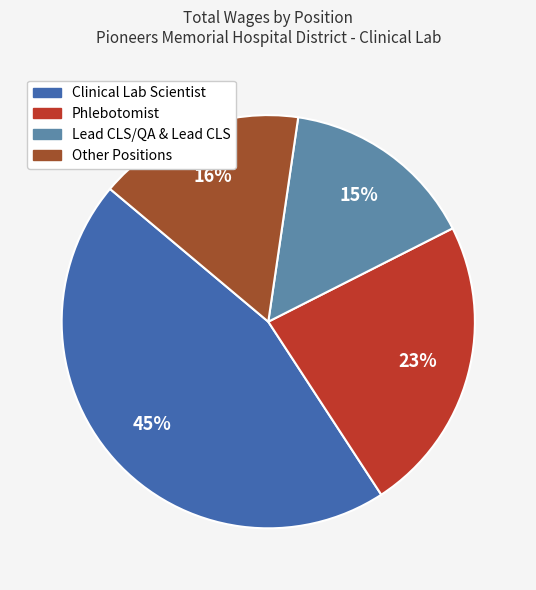

To the nearest percent, what percentage of the pie is Other Positions?

16%